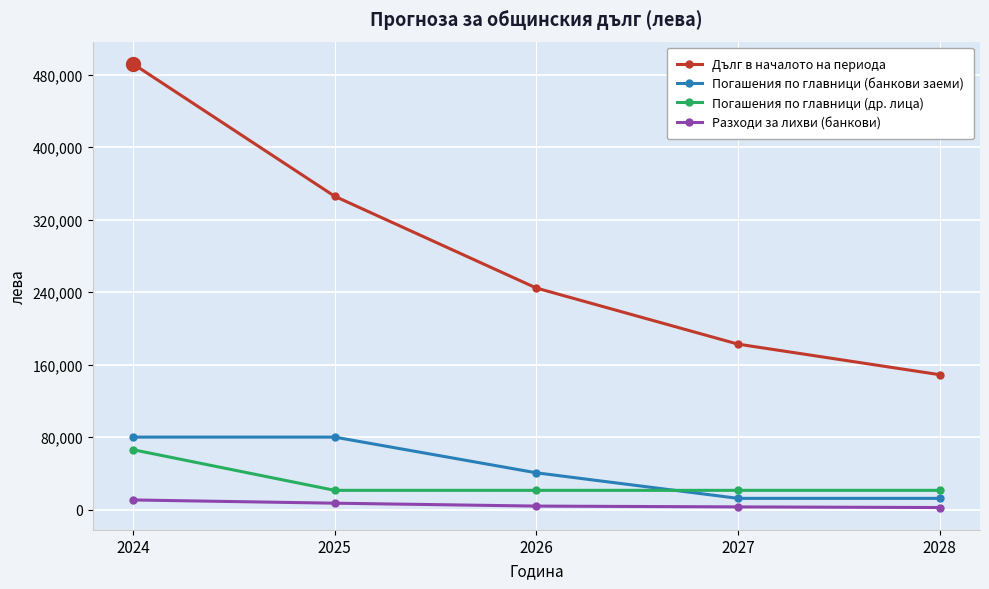

How many times do Погашения по главници (др. лица) and Погашения по главници (банкови заеми) cross each other?

1